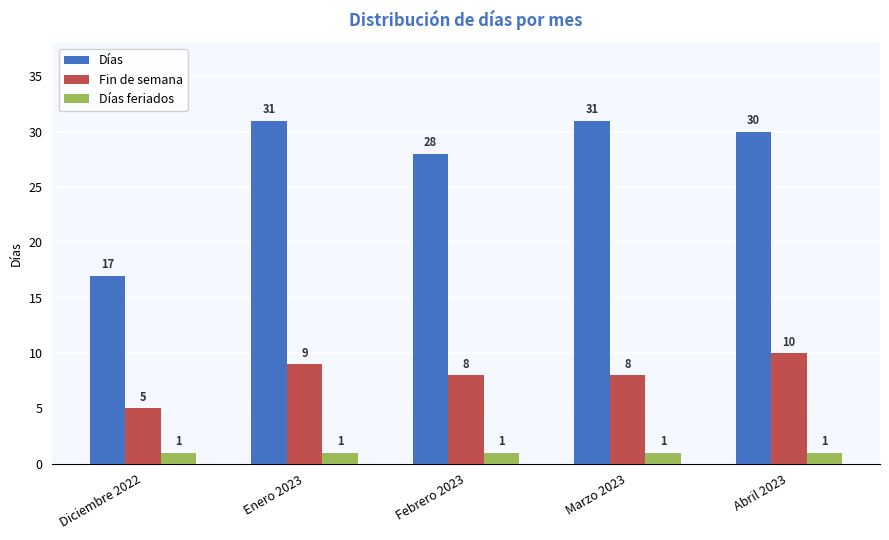

How many bars are there in total?

15